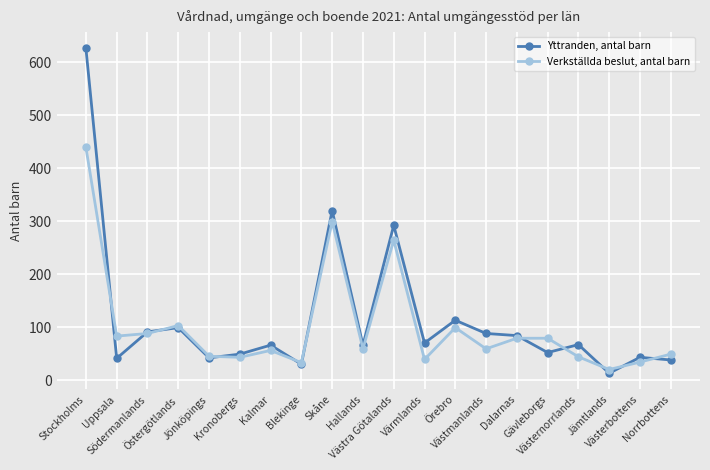

What is the highest value of the Yttranden, antal barn series?

626